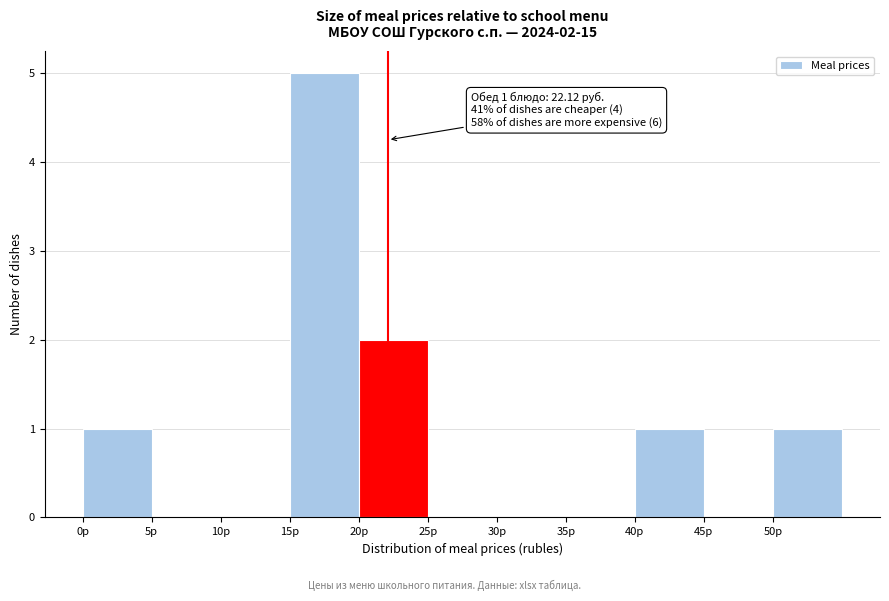

Which range on the x-axis has the tallest bar?

15 to 20